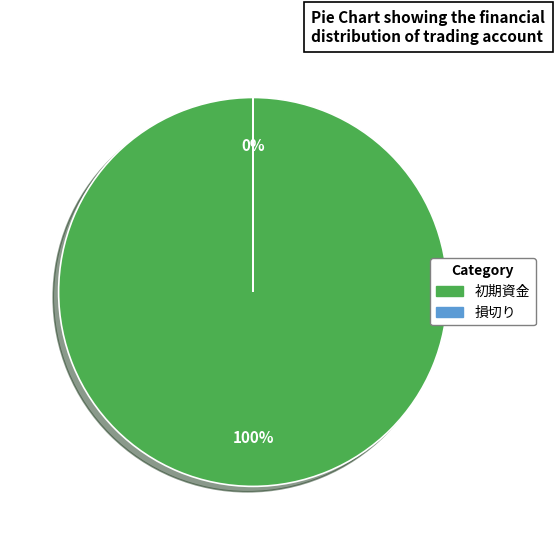

True or false: 損切り accounts for 0% of the total.

True